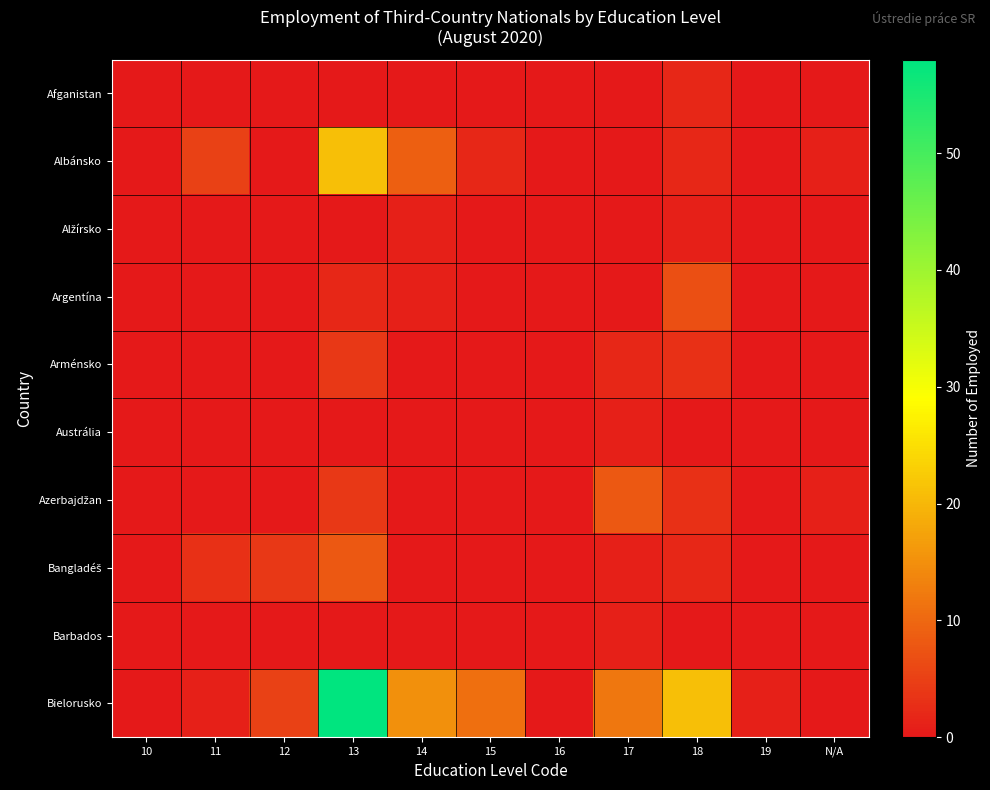

What is the total value across all series at 17?

25